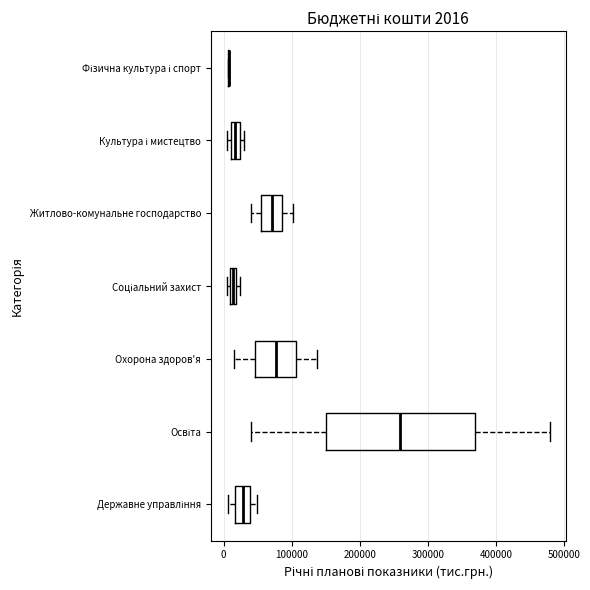

Which box is the widest, from its left edge to its right edge?

Освіта